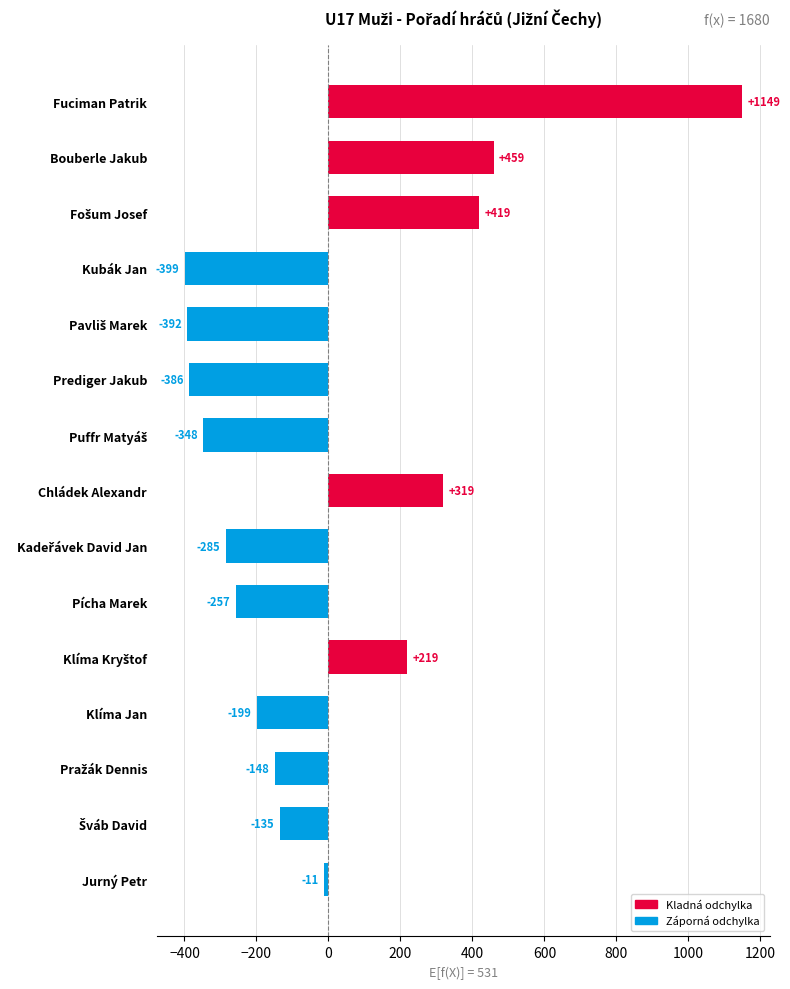

What is the maximum value shown in the chart?

1148.7